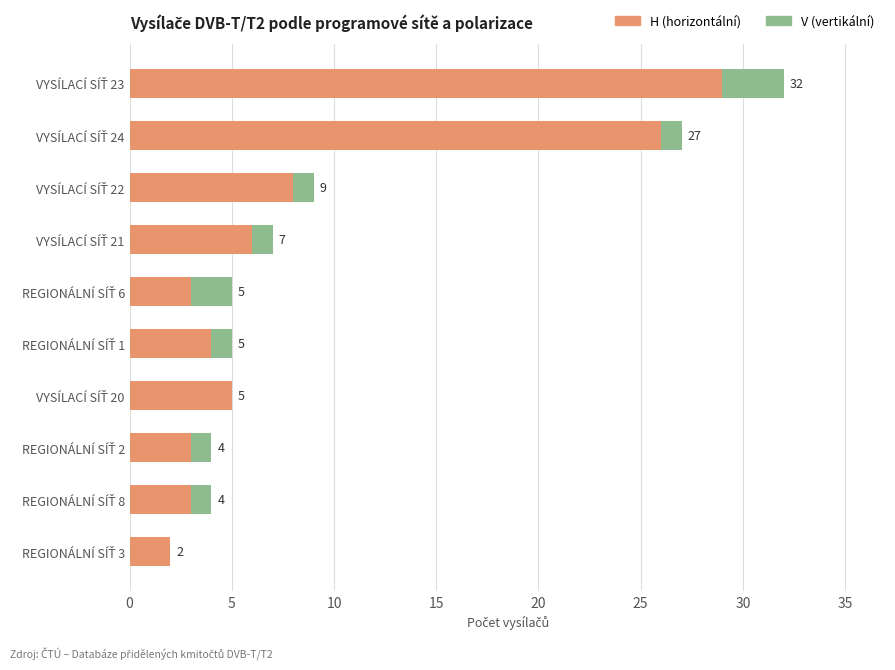

Reading right to left, extract all data points from this chart.

H (horizontální): 29	26	8	6	3	4	5	3	3	2
V (vertikální): 3	1	1	1	2	1	0	1	1	0